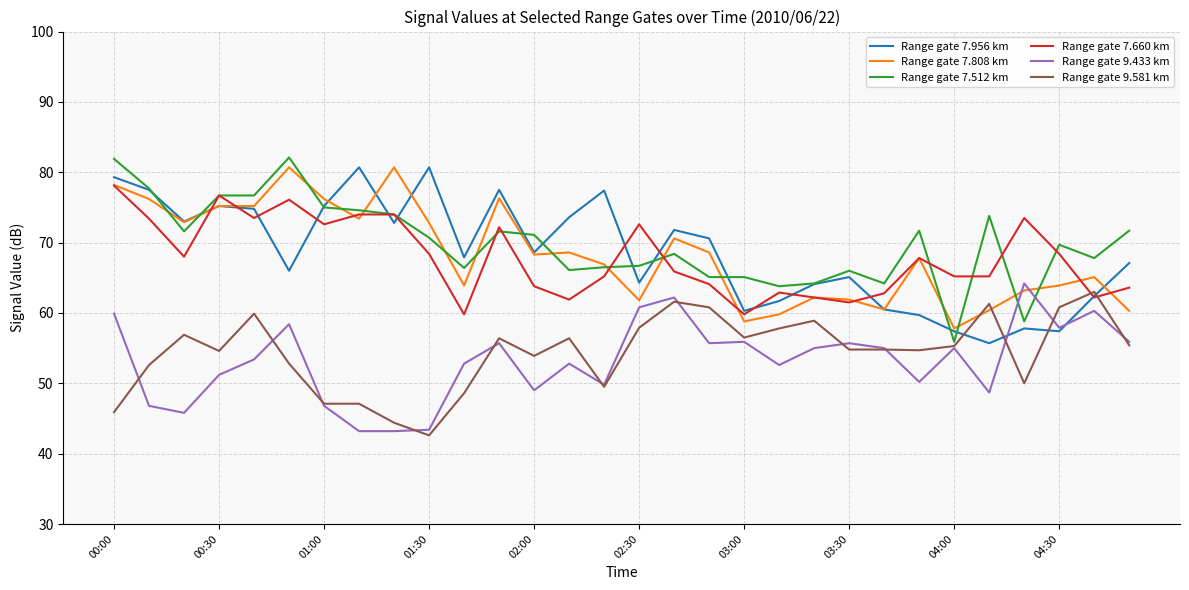

True or false: Range gate 7.660 km and Range gate 9.433 km cross at least once.

False